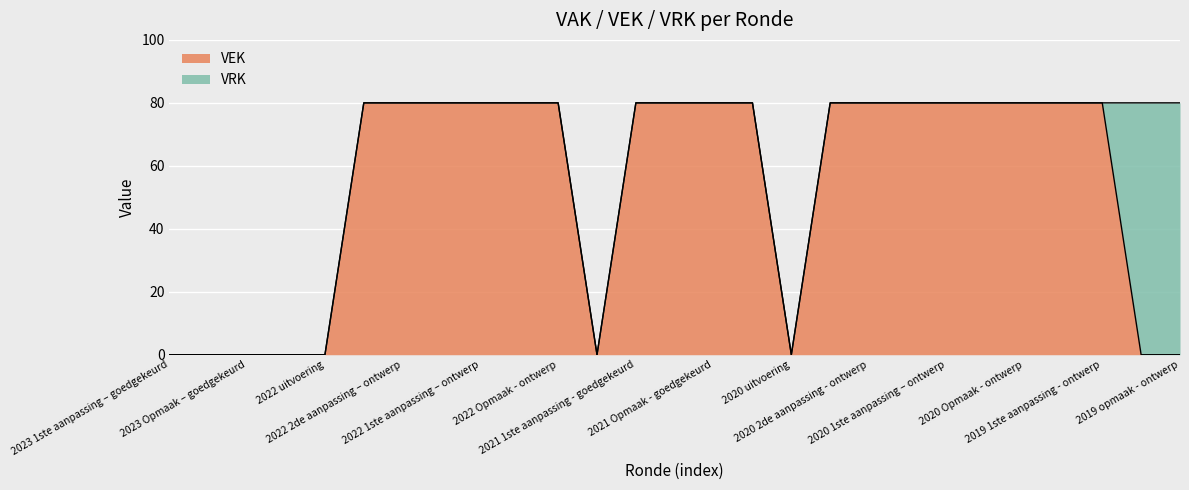

What are all the series names shown in the legend?

VEK, VRK